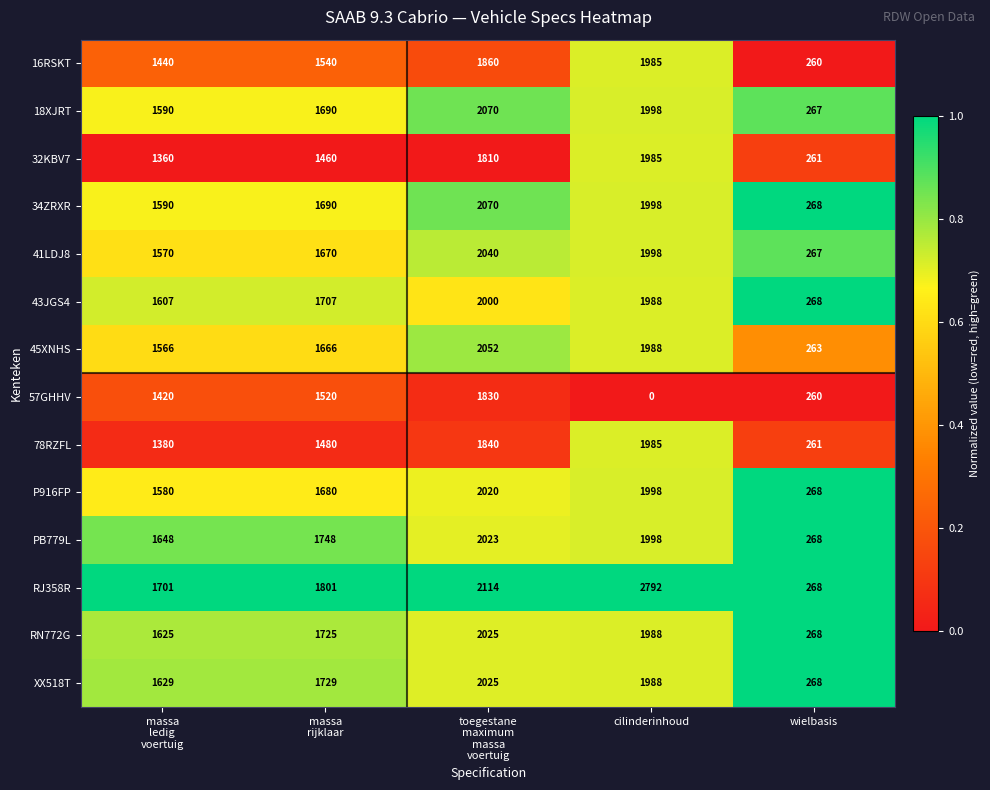

At how many categories does at least one series exceed 1213?

4